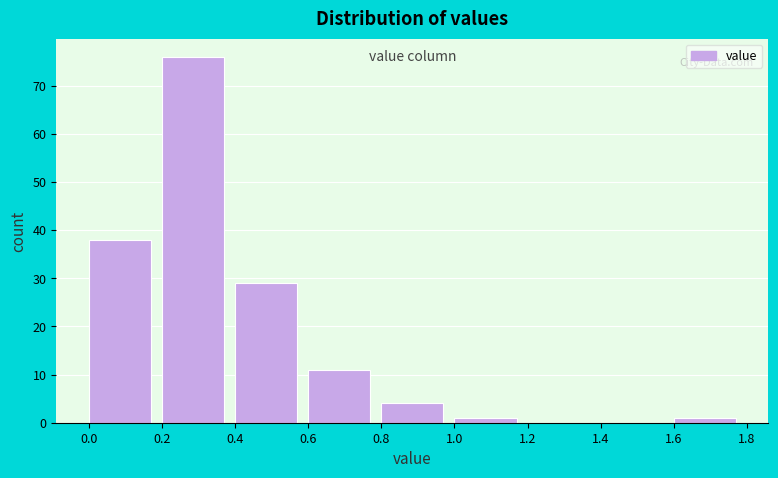

What is the height of the bar covering 0.0 to 0.2 on the x-axis? The values are not printed on the chart, so give them approximately, as read against the axis.

38